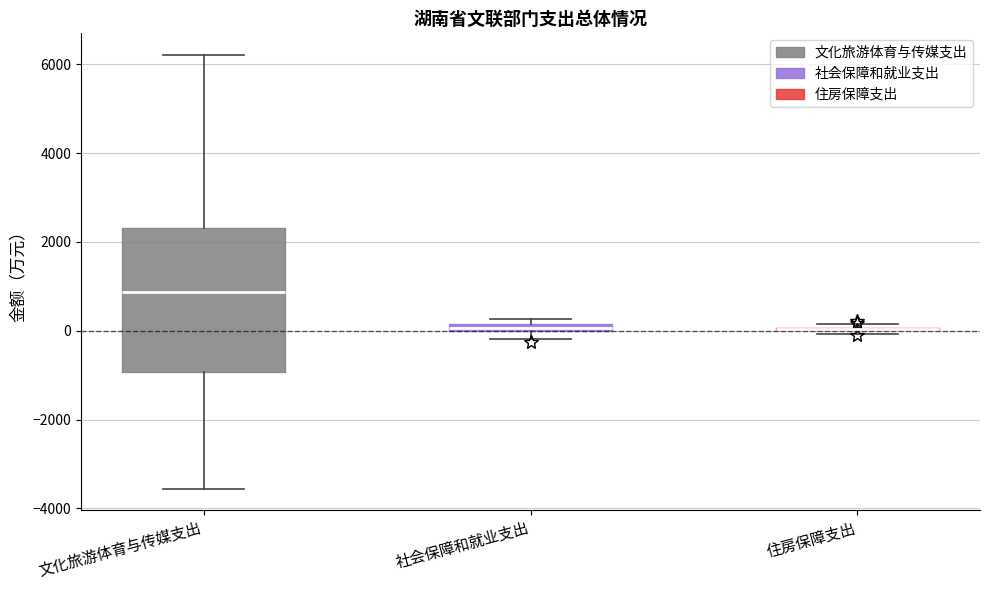

Comparing the boxes themselves (not the whiskers), which one is the tallest?

文化旅游体育与传媒支出